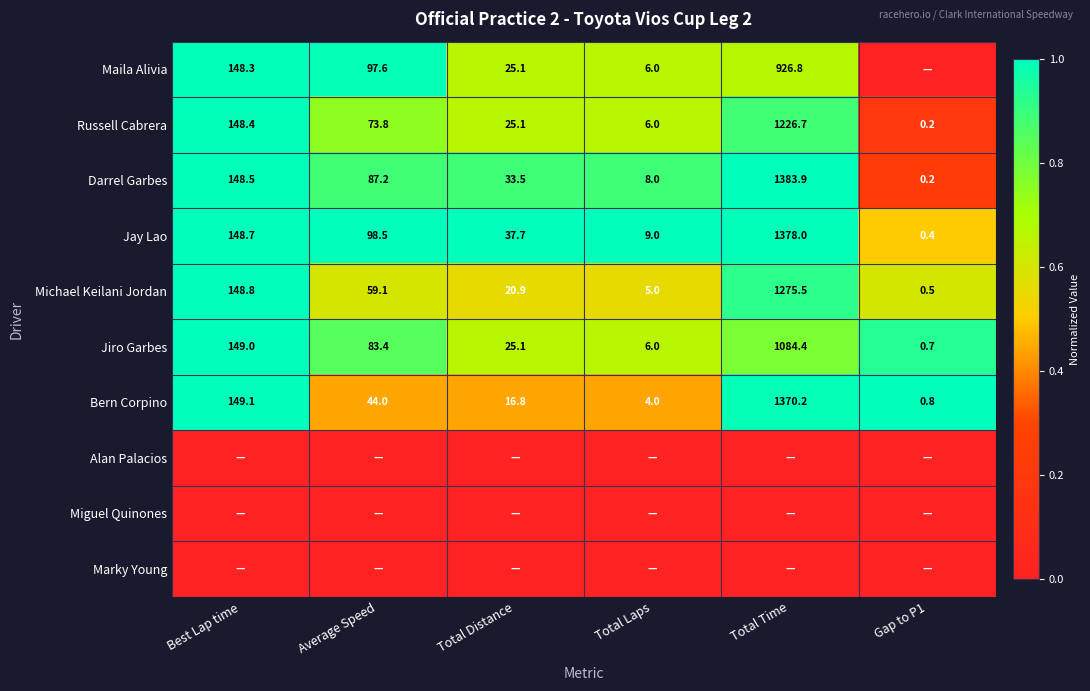

List the labels in order of Darrel Garbes value, smallest first.

Gap to P1, Total Laps, Total Distance, Average Speed, Best Lap time, Total Time